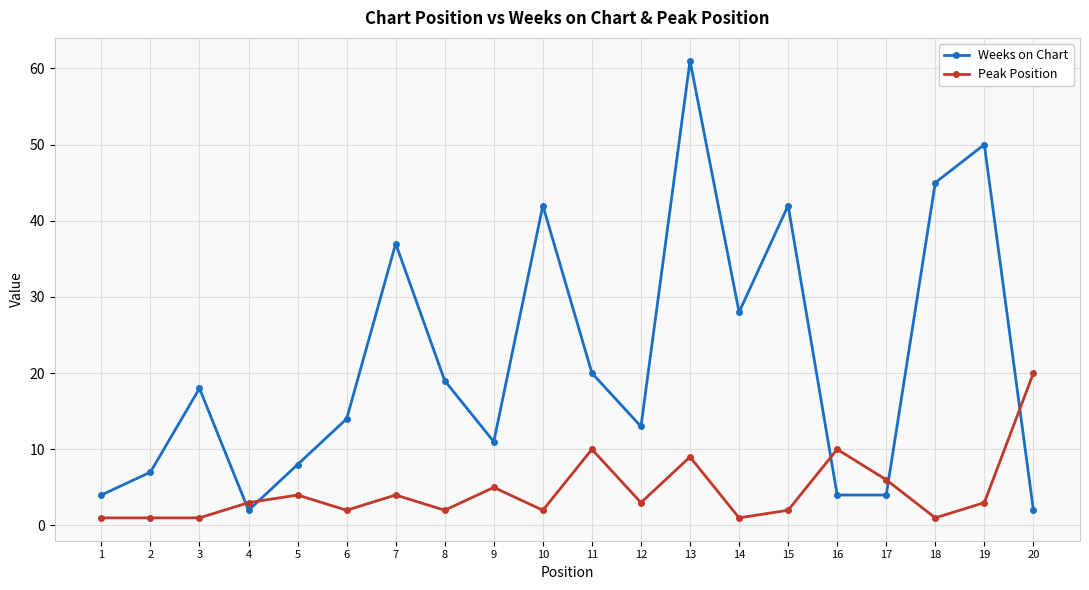

How many times do Peak Position and Weeks on Chart cross each other?

5